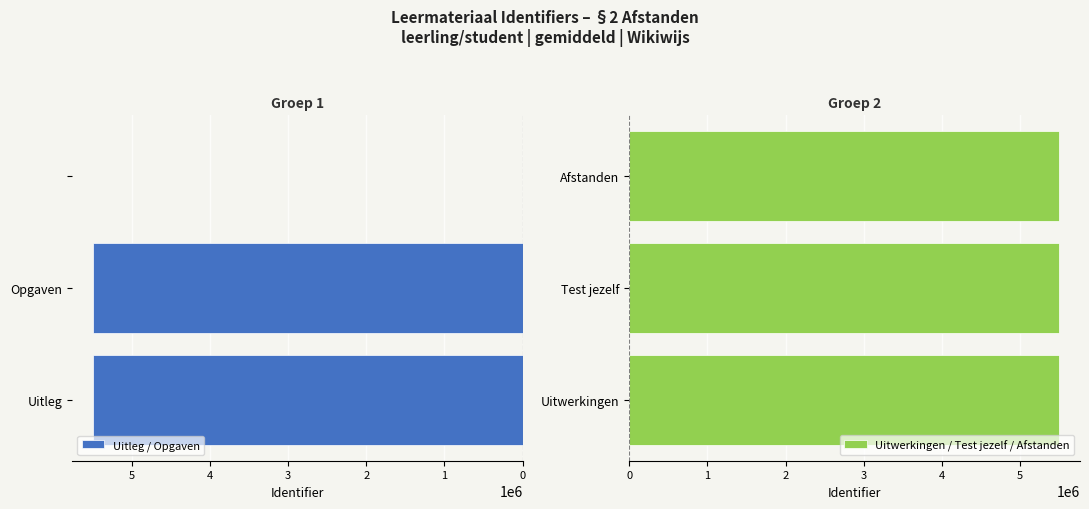

Count the number of categories in the chart.

3